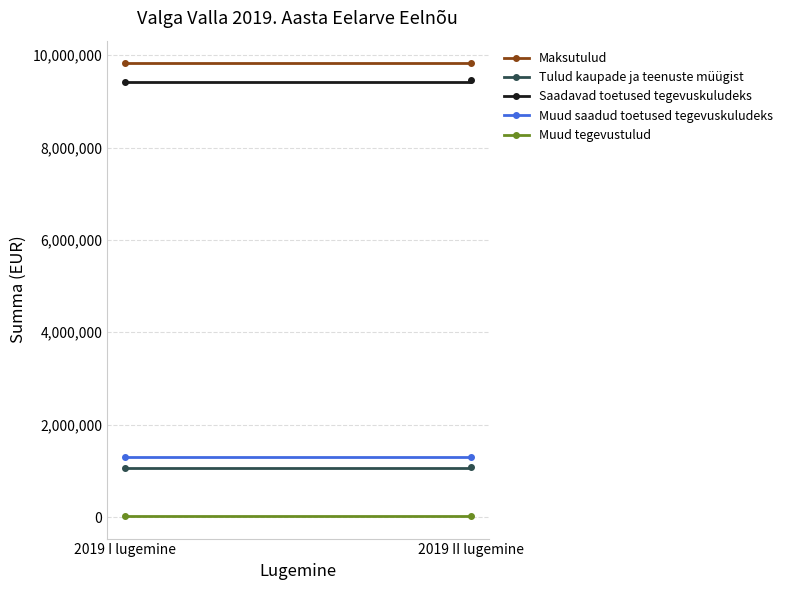

List the labels in order of Tulud kaupade ja teenuste müügist value, largest first.

2019 II lugemine, 2019 I lugemine